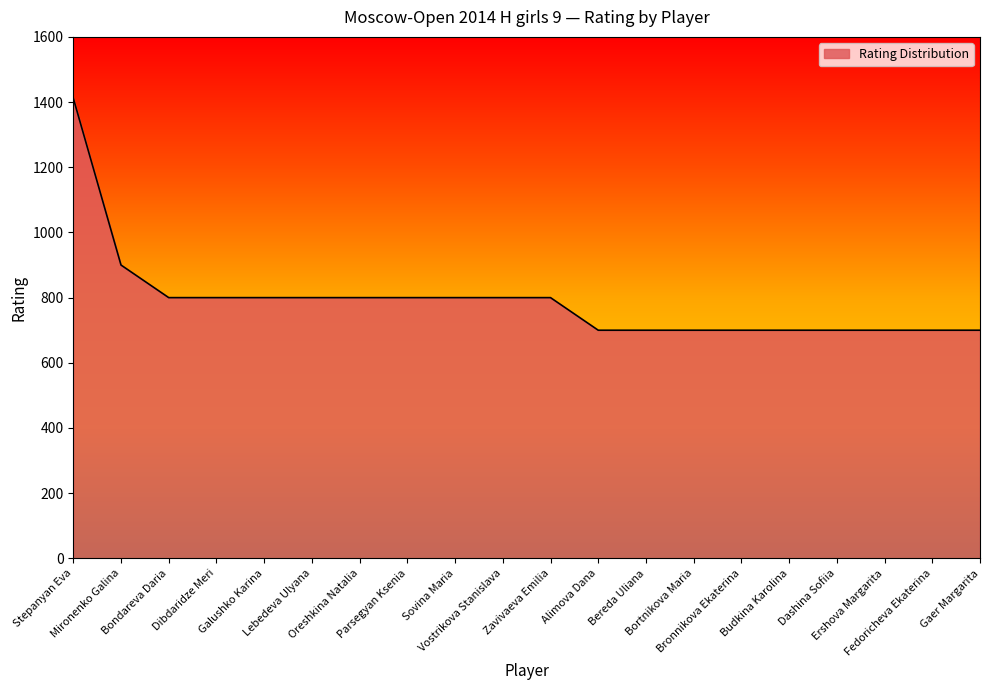

Count the number of data series in this chart.

1